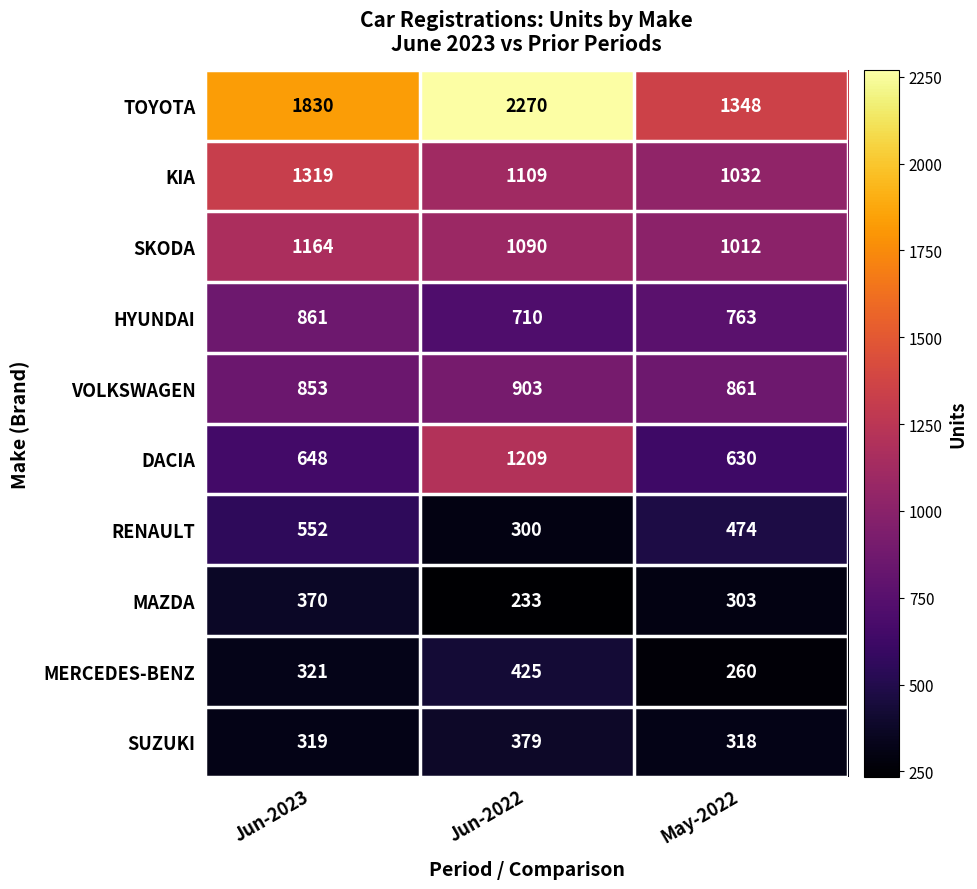

How many data points in MAZDA are less than 303?

1